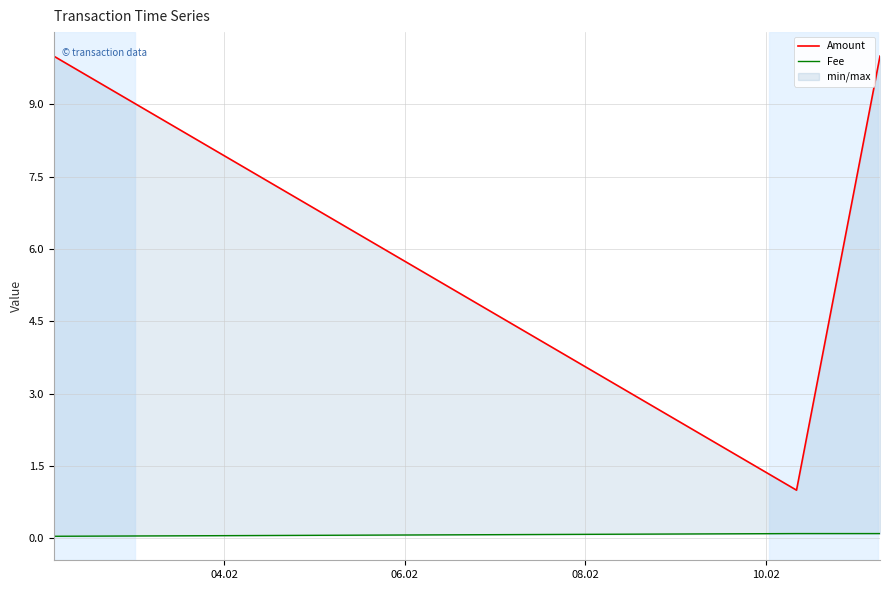

Count the number of data series in this chart.

2